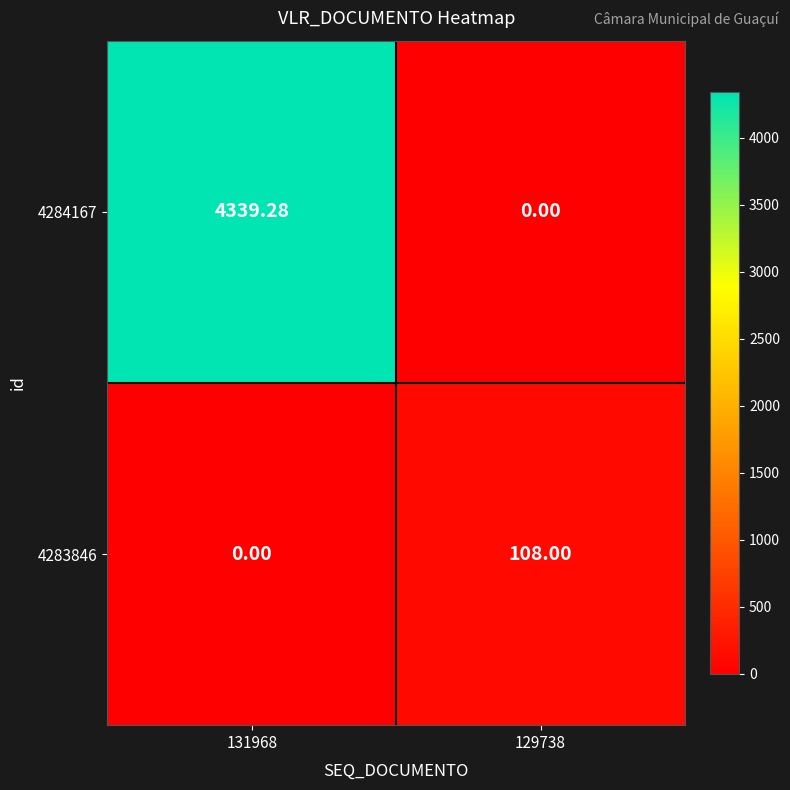

Is the value of 4284167 at 131968 greater than the value of 4283846 at 129738?

Yes